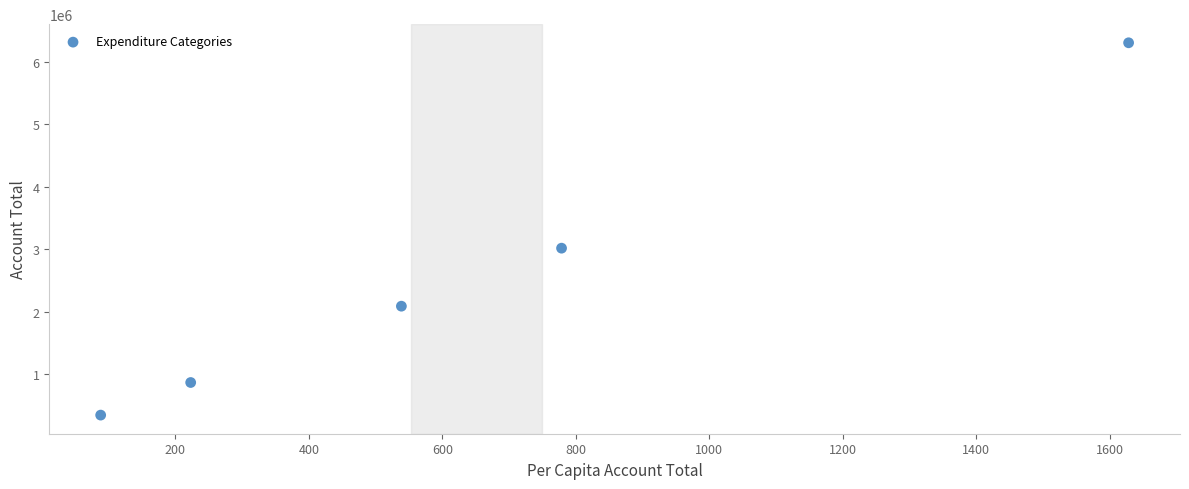

What Y value in the scatter plot is closest to 3323605?

3015534